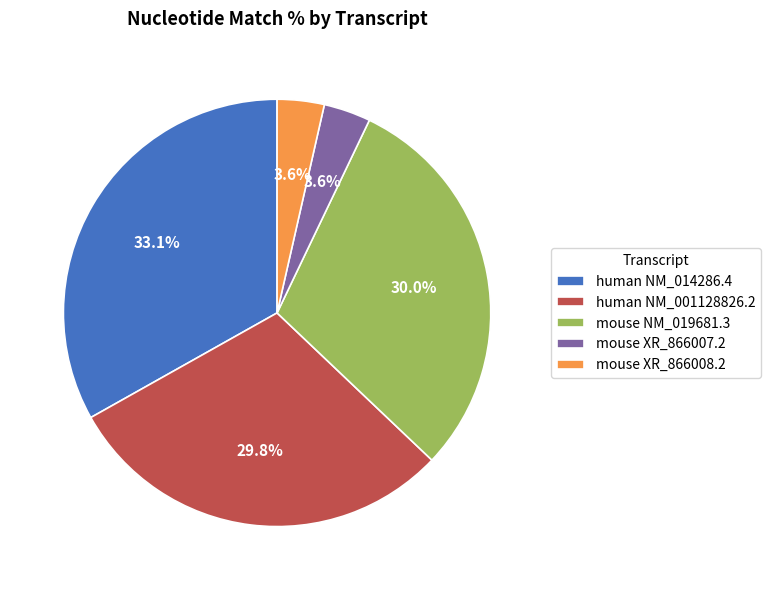

Does mouse NM_019681.3 represent more than half of the total?

No